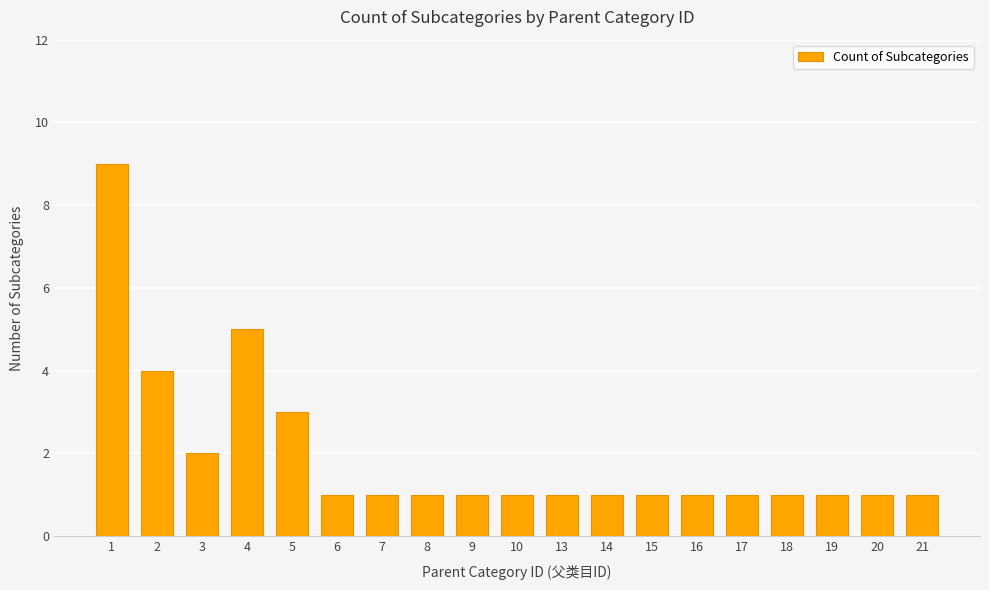

Which has a higher value, 2 or 5?

2